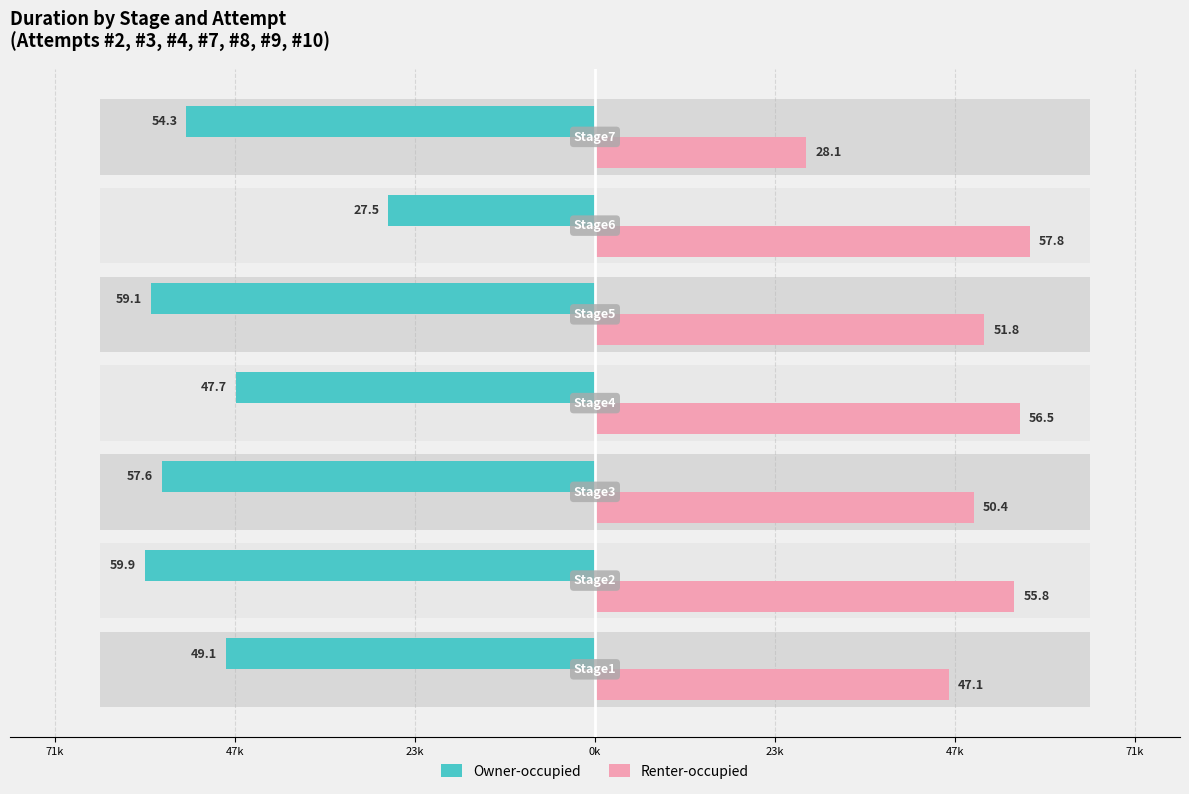

Which series has the widest spread of values?

Owner-occupied